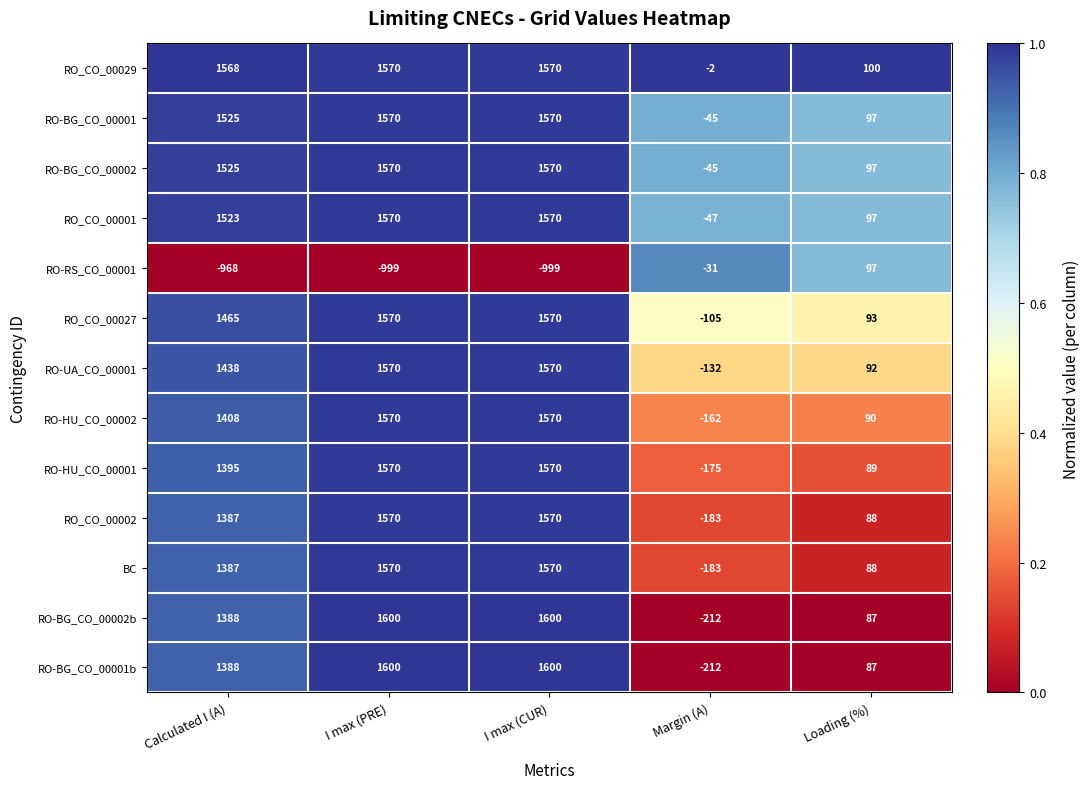

What is the difference between the maximum and minimum values in the RO-UA_CO_00001 series?

1702